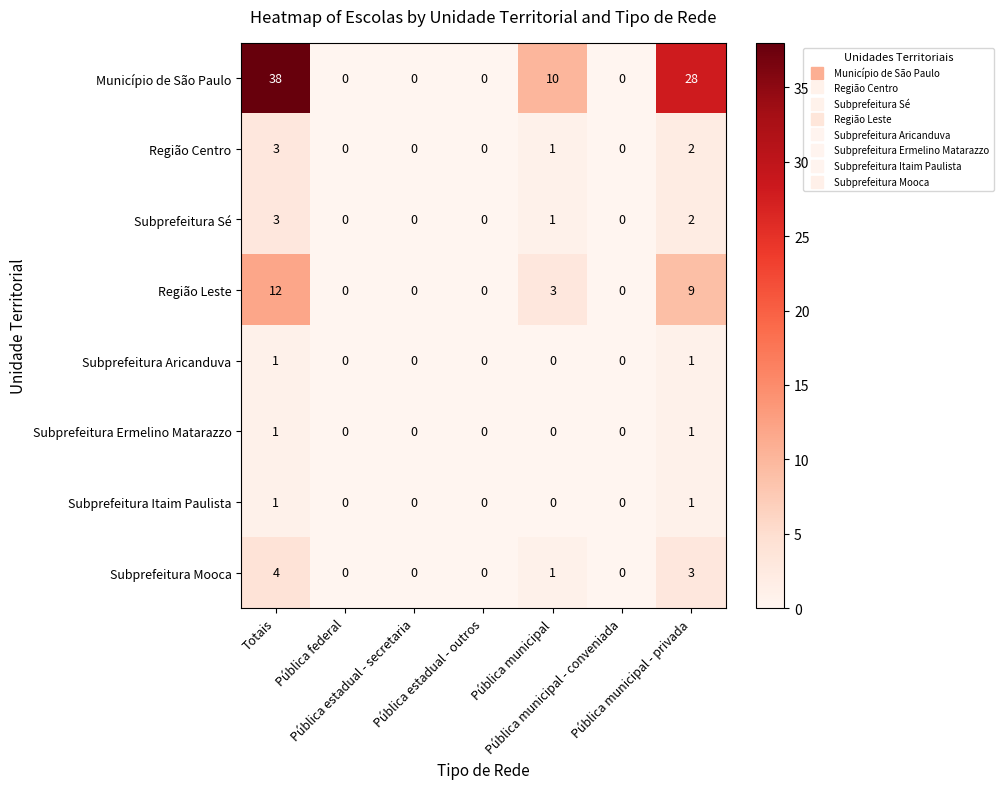

Which series has the largest total across all categories?

Município de São Paulo